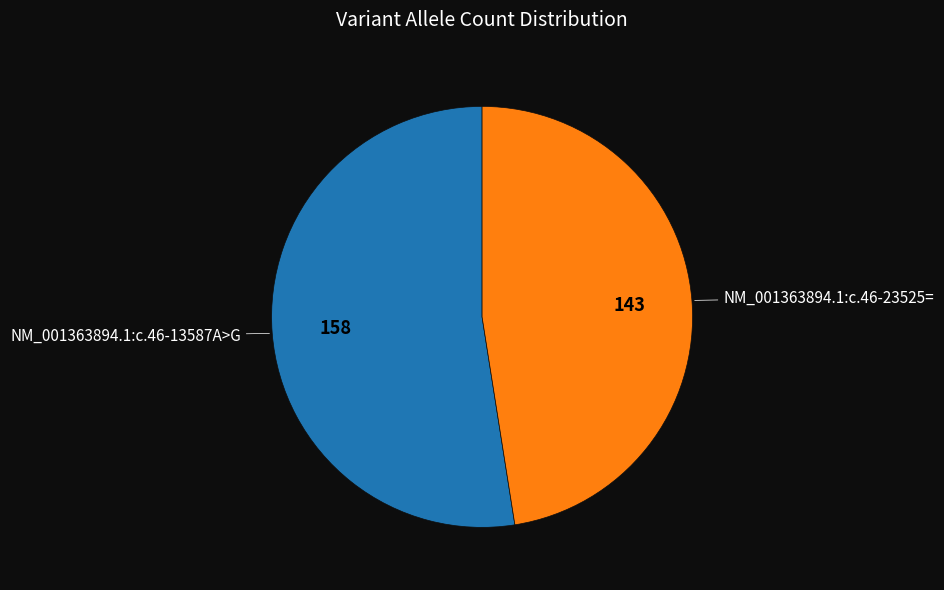

Is the sum of NM_001363894.1:c.46-13587A>G and NM_001363894.1:c.46-23525= greater than half?

Yes